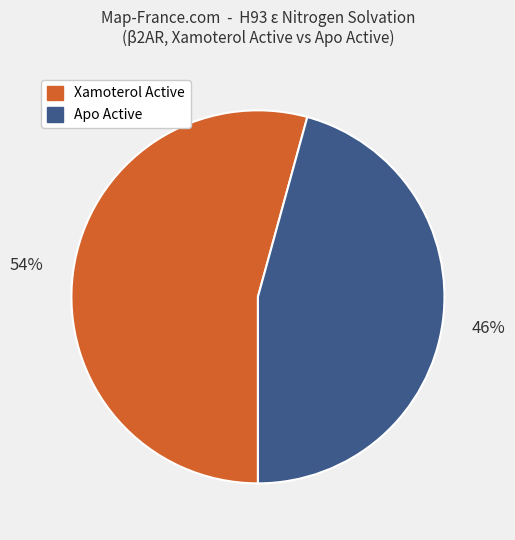

Is there a majority slice in this chart?

Yes